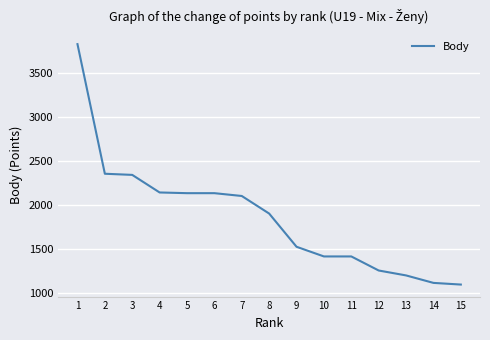

Between 14 and 4, which is larger?

4